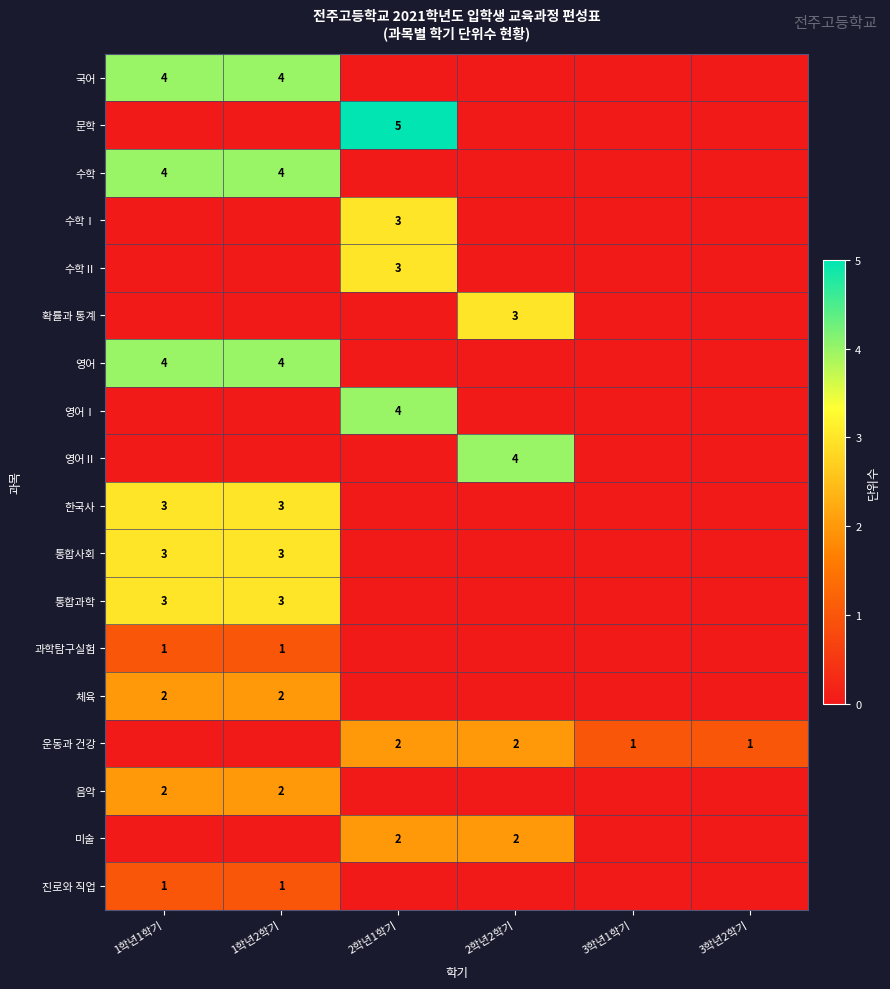

The value of 영어 at 1학년1학기 is 4. True or false?

True